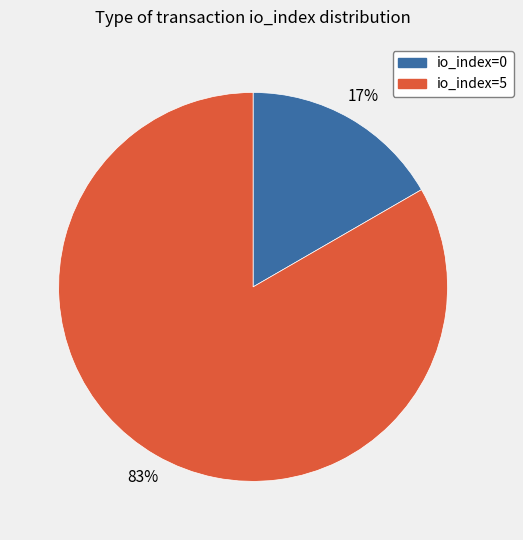

How many segments does this pie chart have?

2